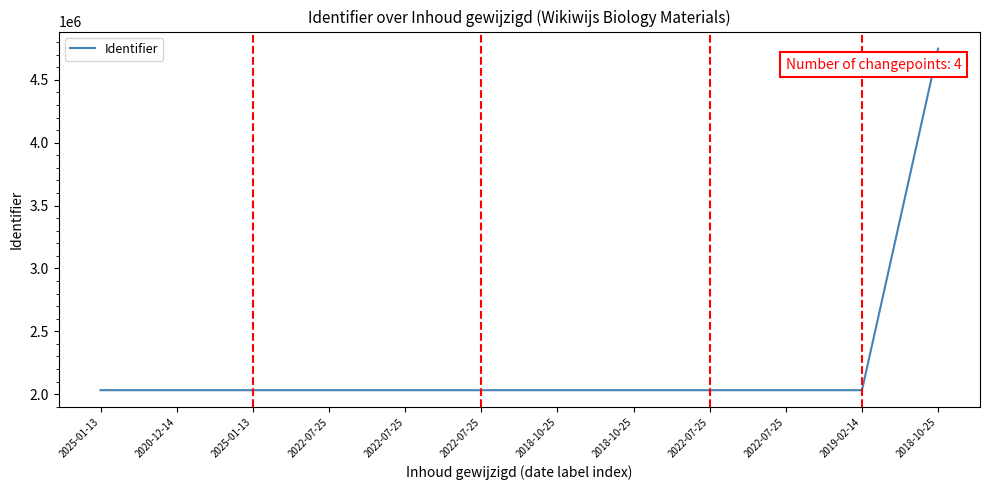

Does the chart display data point markers on the line(s)?

No